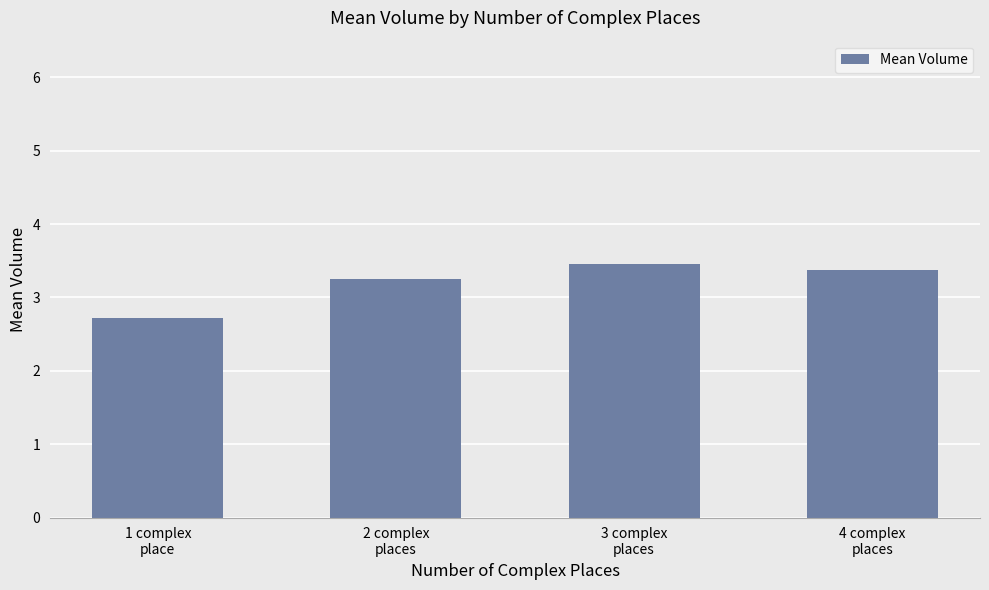

Which category has the lowest value across all series?

1 complex
place